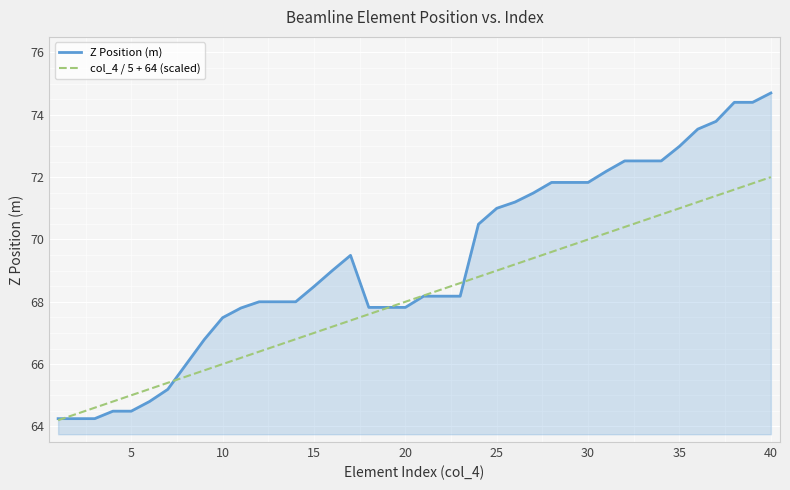

Which series has the largest total across all categories?

Z Position (m)